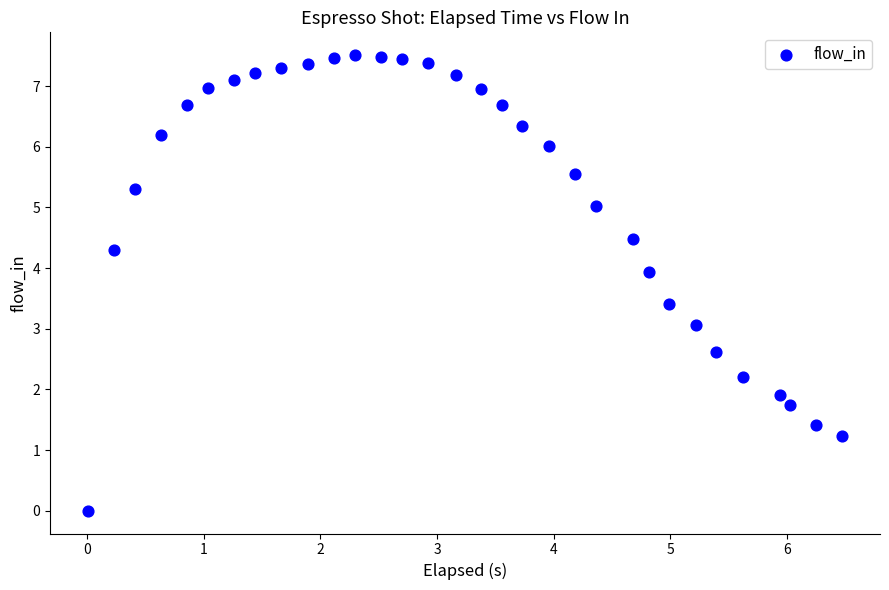

What is the range of Y values (max minus min)?

7.5